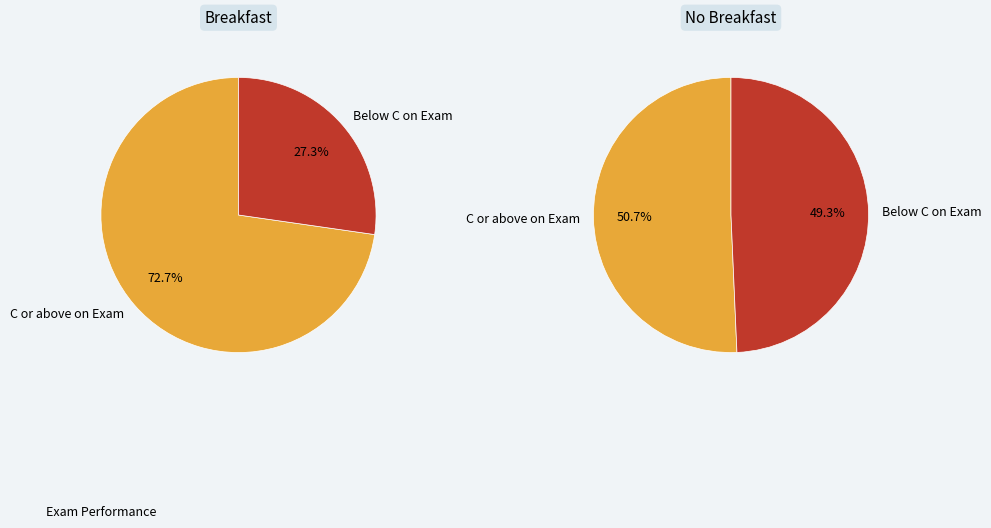

Which has a higher value, Below C on Exam or C or above on Exam?

C or above on Exam